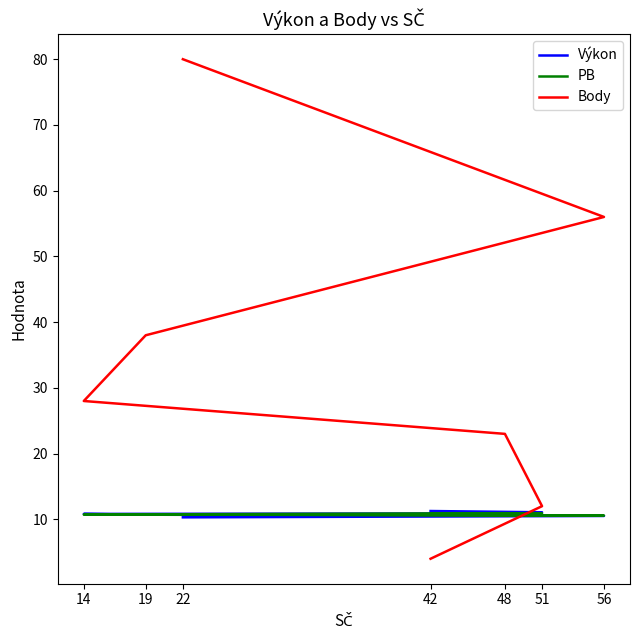

At which category does PB reach its first local valley?

56